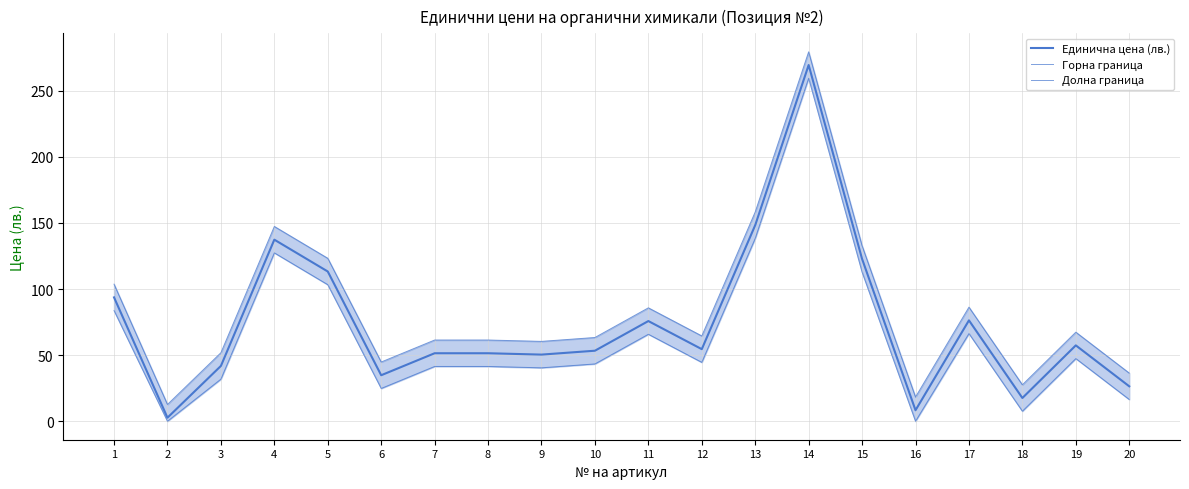

What is the difference between the Горна граница values at 8 and 18?

33.9